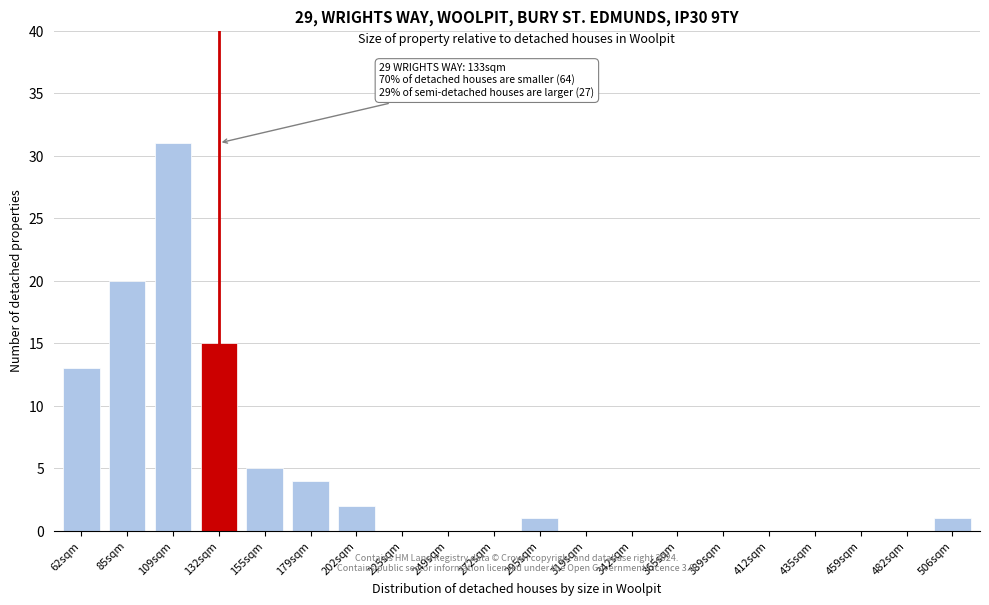

Reading left to right, what are all the values shown in this chart?

62sqm=13	85sqm=20	109sqm=31	132sqm=15	155sqm=5	179sqm=4	202sqm=2	225sqm=0	249sqm=0	272sqm=0	295sqm=1	319sqm=0	342sqm=0	365sqm=0	389sqm=0	412sqm=0	435sqm=0	459sqm=0	482sqm=0	506sqm=1